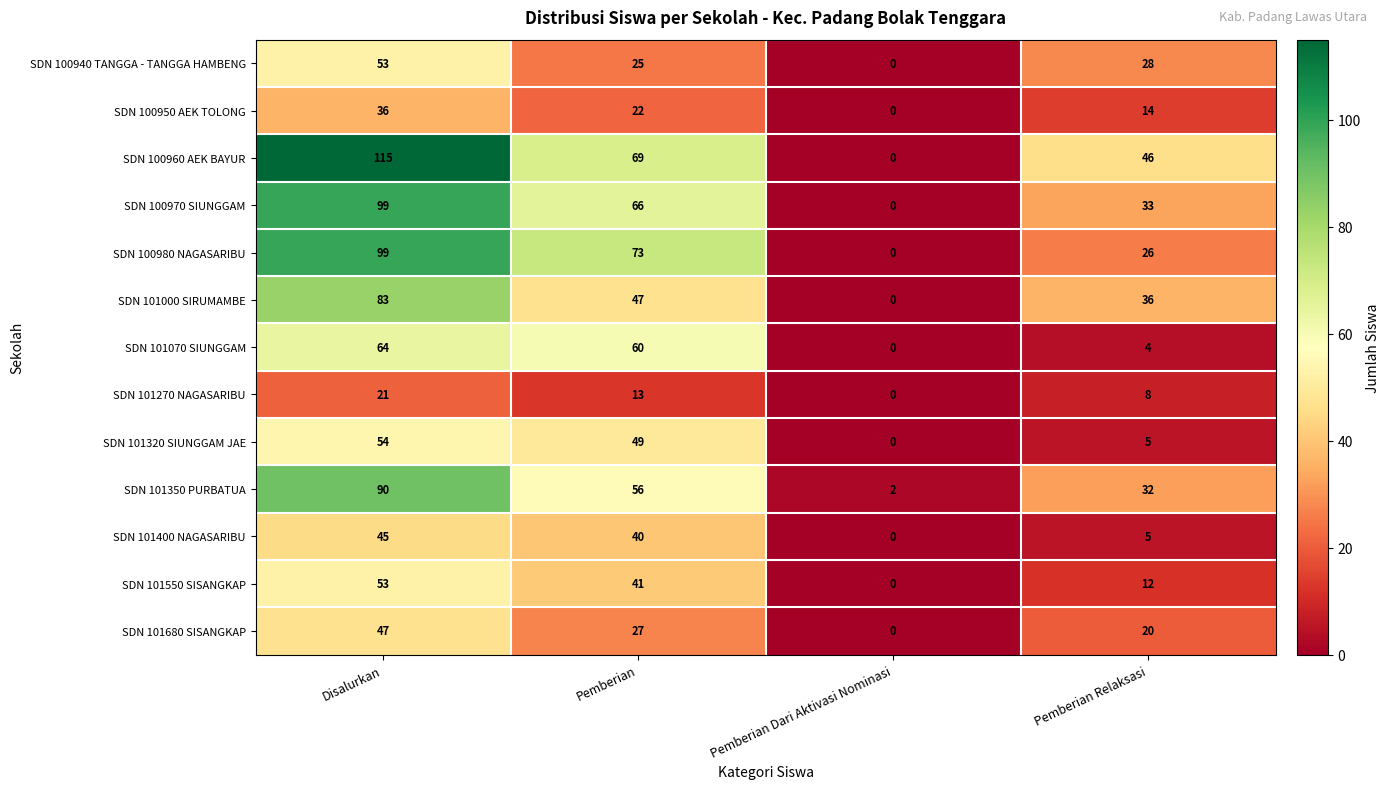

Is it true that SDN 100970 SIUNGGAM equals 17 at Pemberian?

False